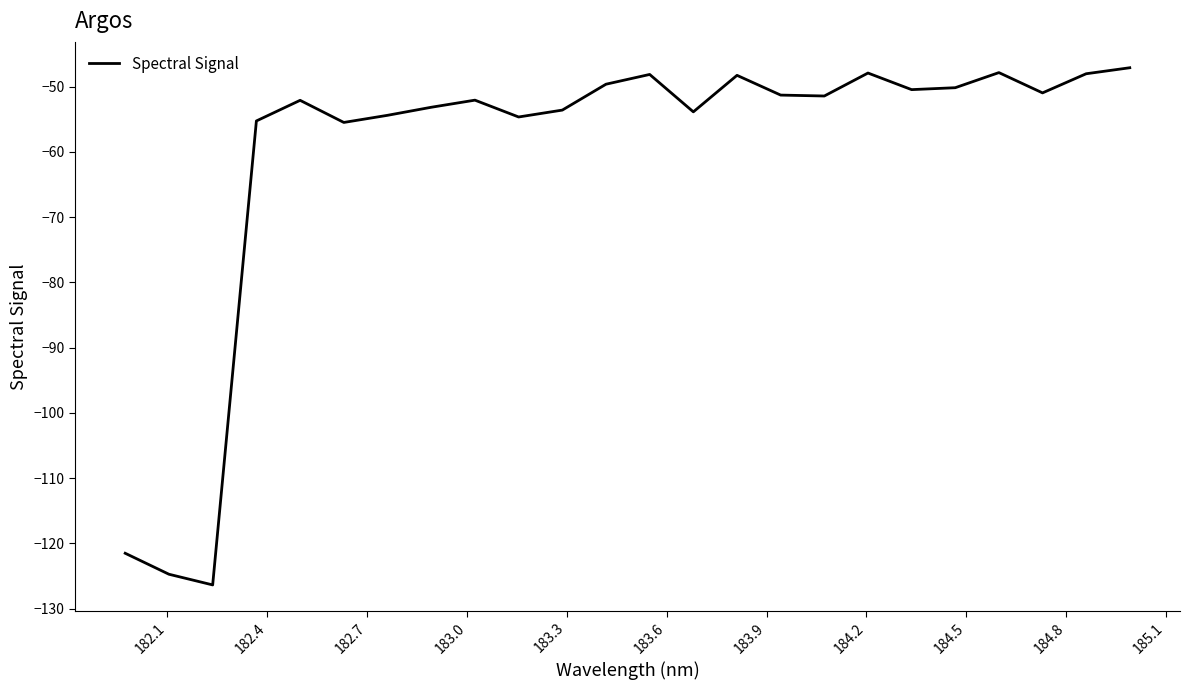

What is the smallest value displayed?

-126.4